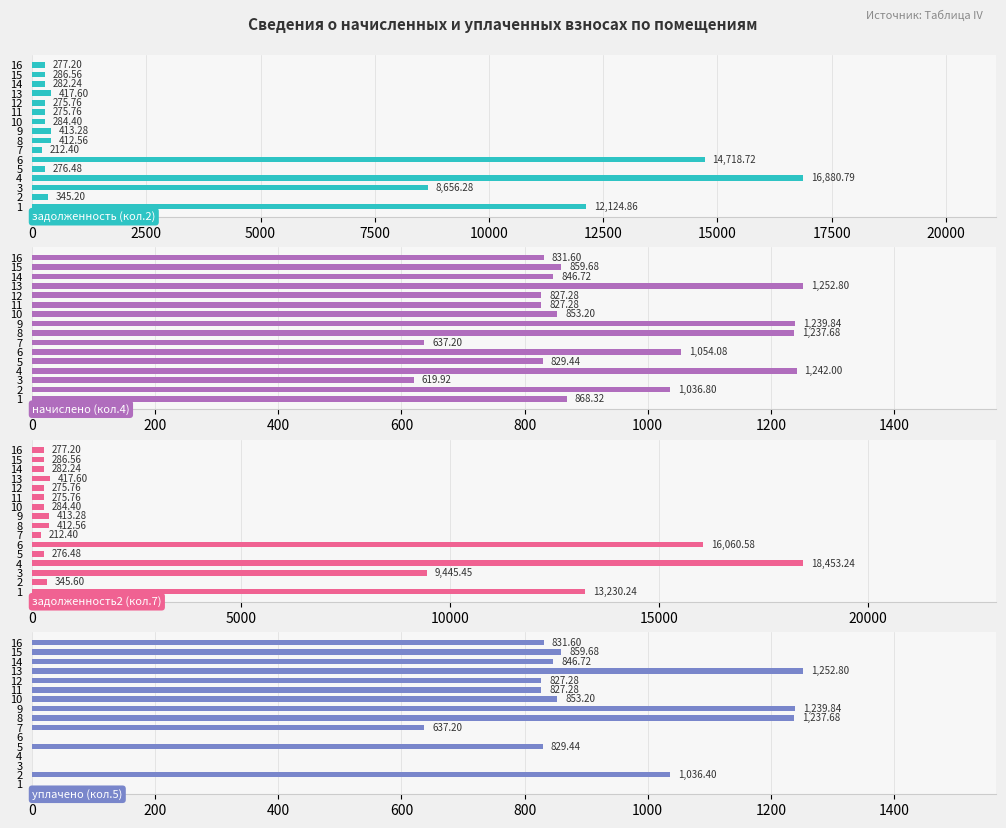

Which series has the largest total across all categories?

задолженность2 (кол.7)